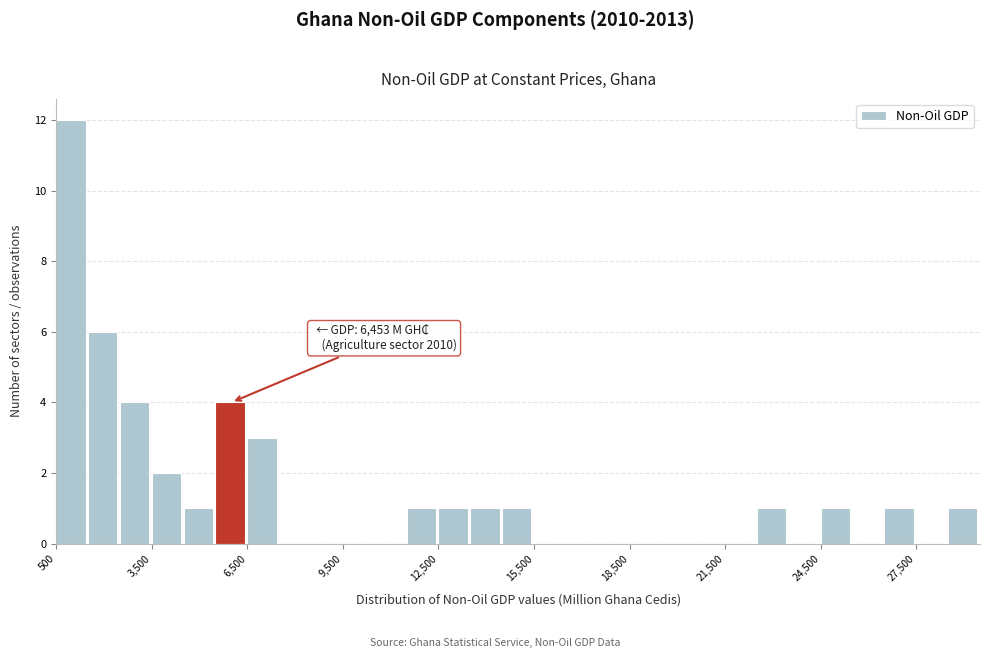

Around what value on the x-axis is the tallest bar? Give the approximate position of its centre, as read against the axis.

1000